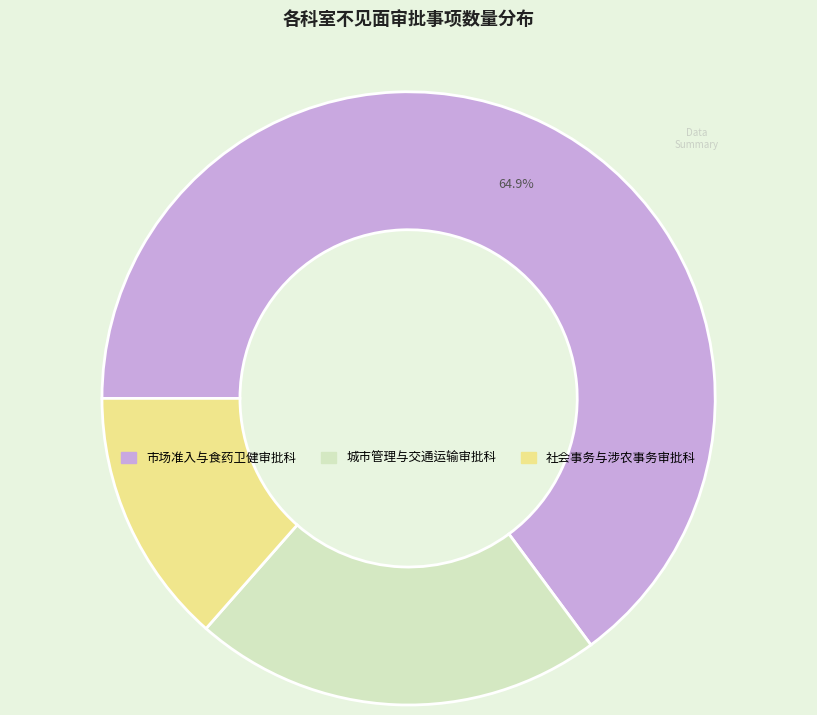

Rank the categories by value from highest to lowest.

市场准入与食药卫健审批科, 城市管理与交通运输审批科, 社会事务与涉农事务审批科